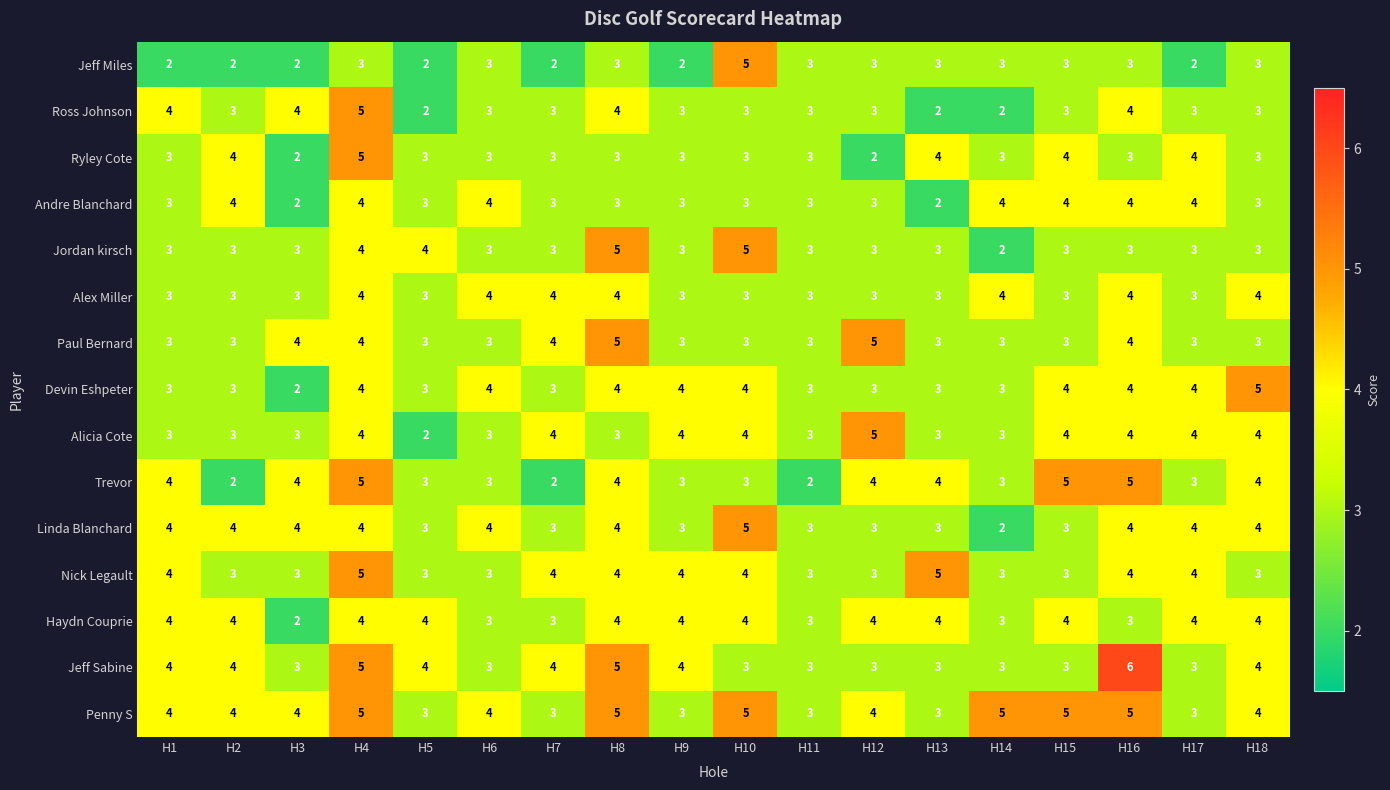

How many distinct data groups are displayed?

15